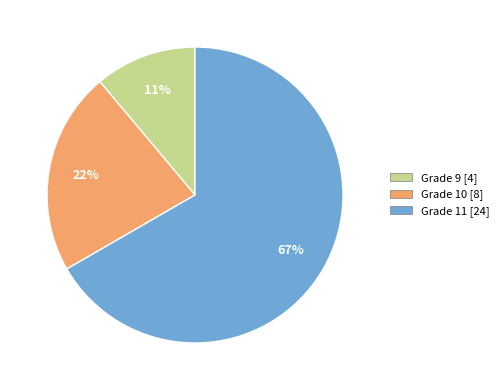

Is the sum of Grade 9 [4] and Grade 10 [8] greater than half?

No